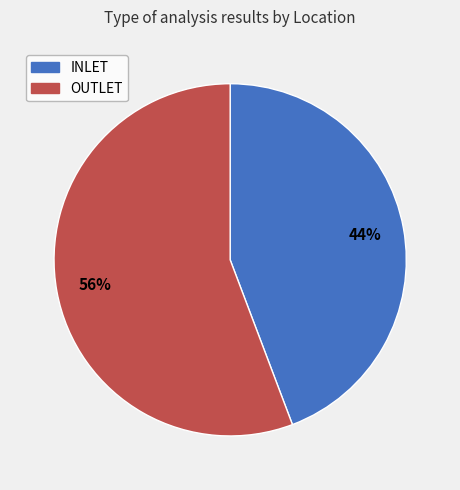

To the nearest percent, what is the average slice percentage?

50%